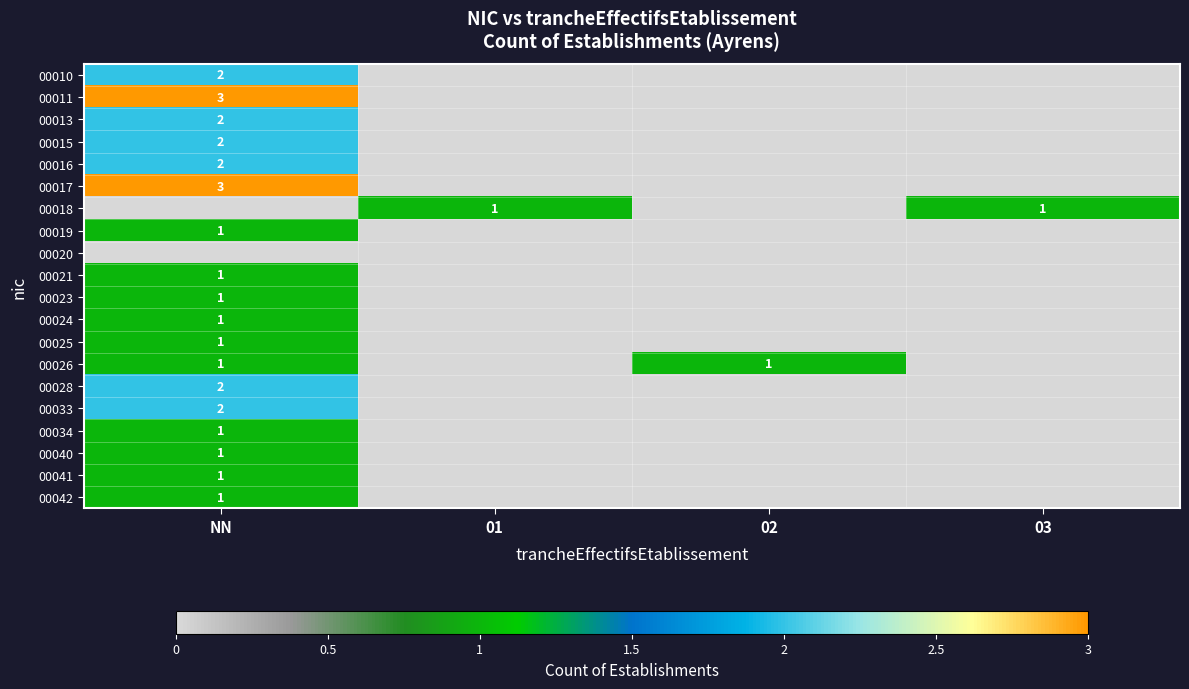

The 00028 series shows 1 at NN. True or false?

False